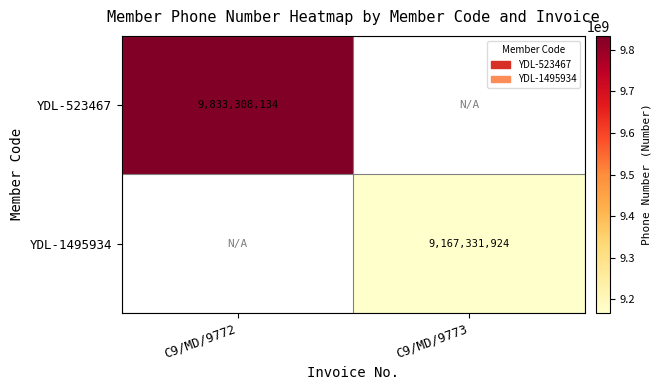

Is it true that YDL-1495934 equals 12763334562 at C9/MD/9773?

False